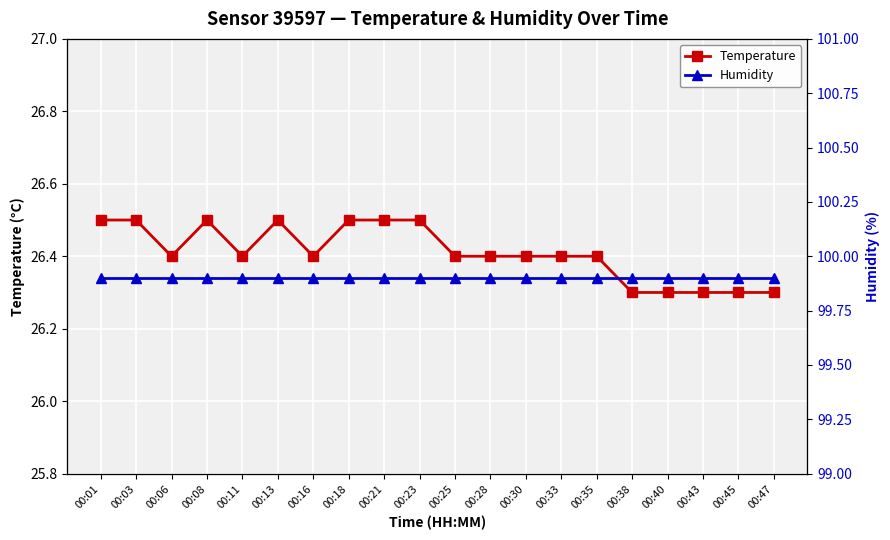

True or false: Humidity and Temperature cross at least once.

False